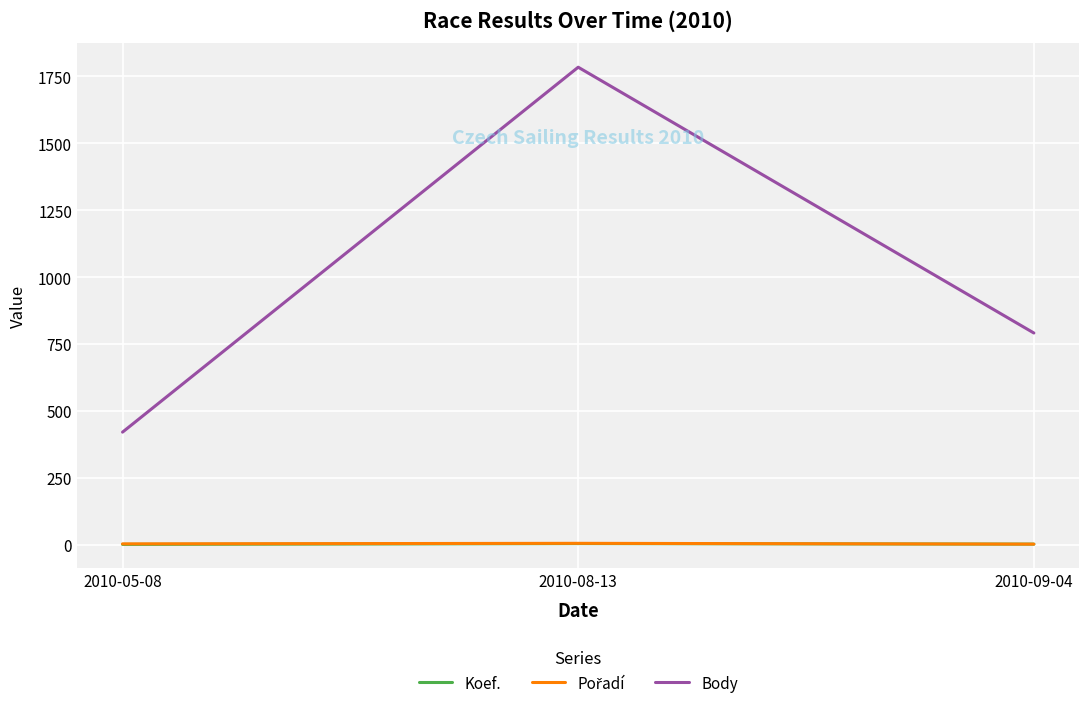

Is the value of Body at 2010-05-08 greater than the value of Koef. at 2010-05-08?

Yes